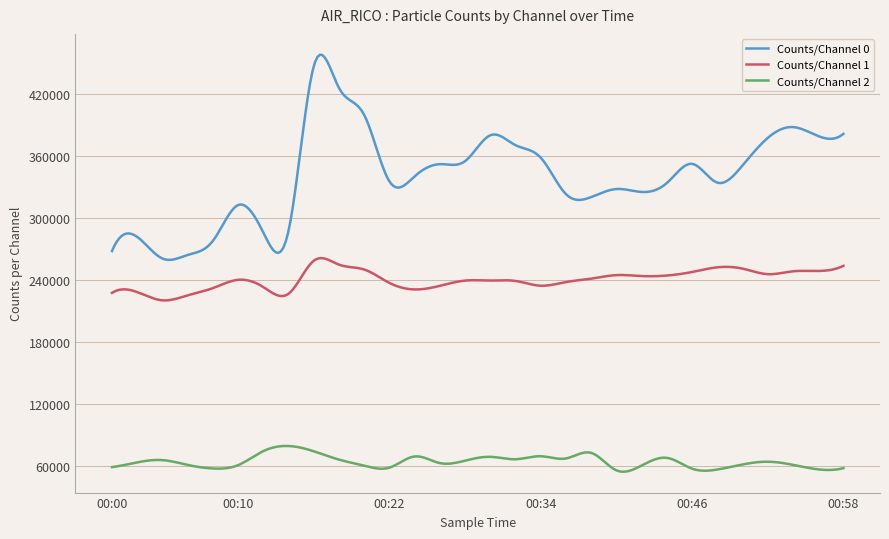

What is the difference between the maximum and minimum values in the Counts/Channel 2 series?

24941.9